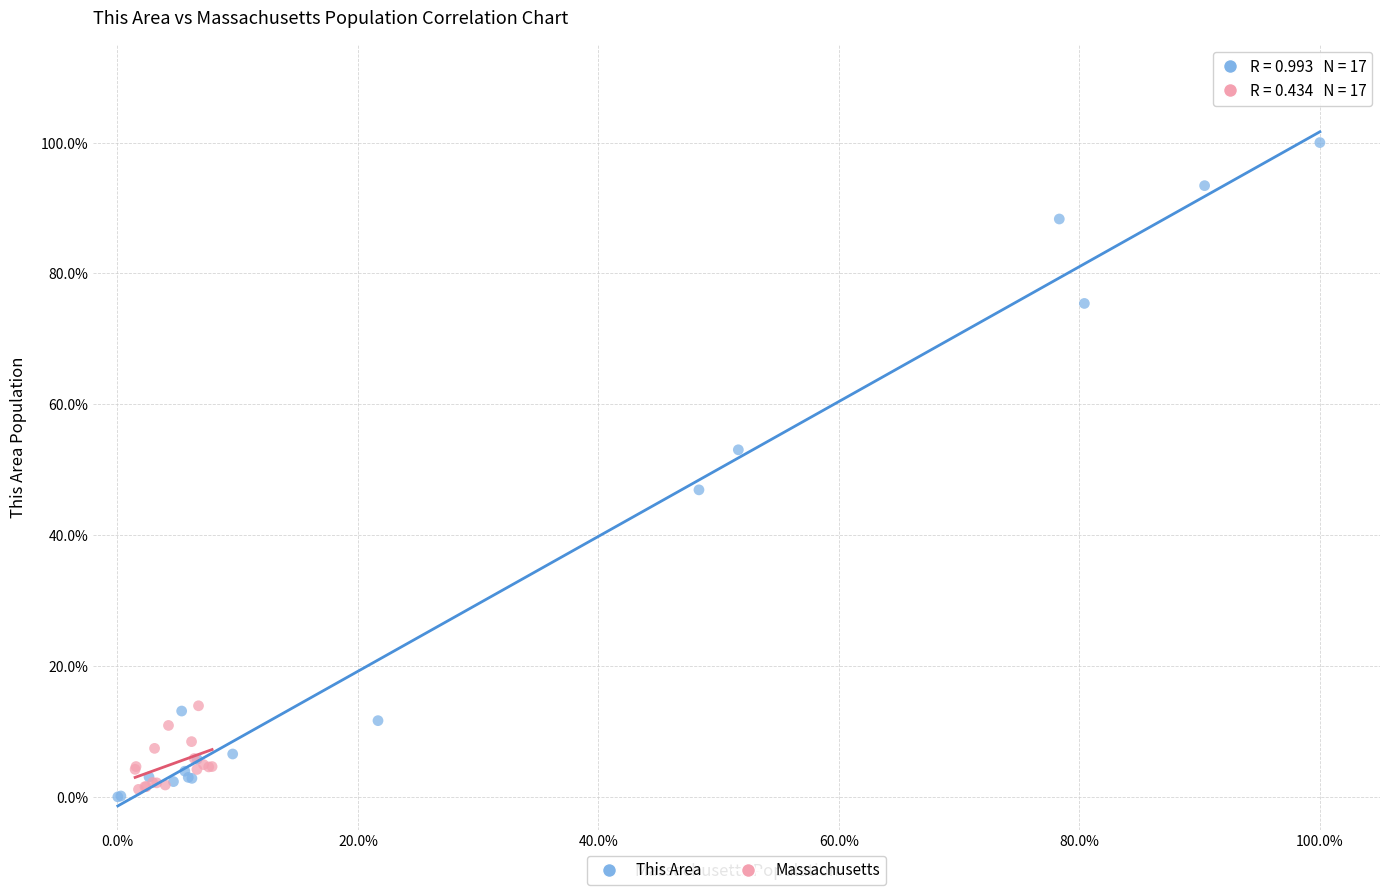

Which series has the widest spread of Y values?

This Area